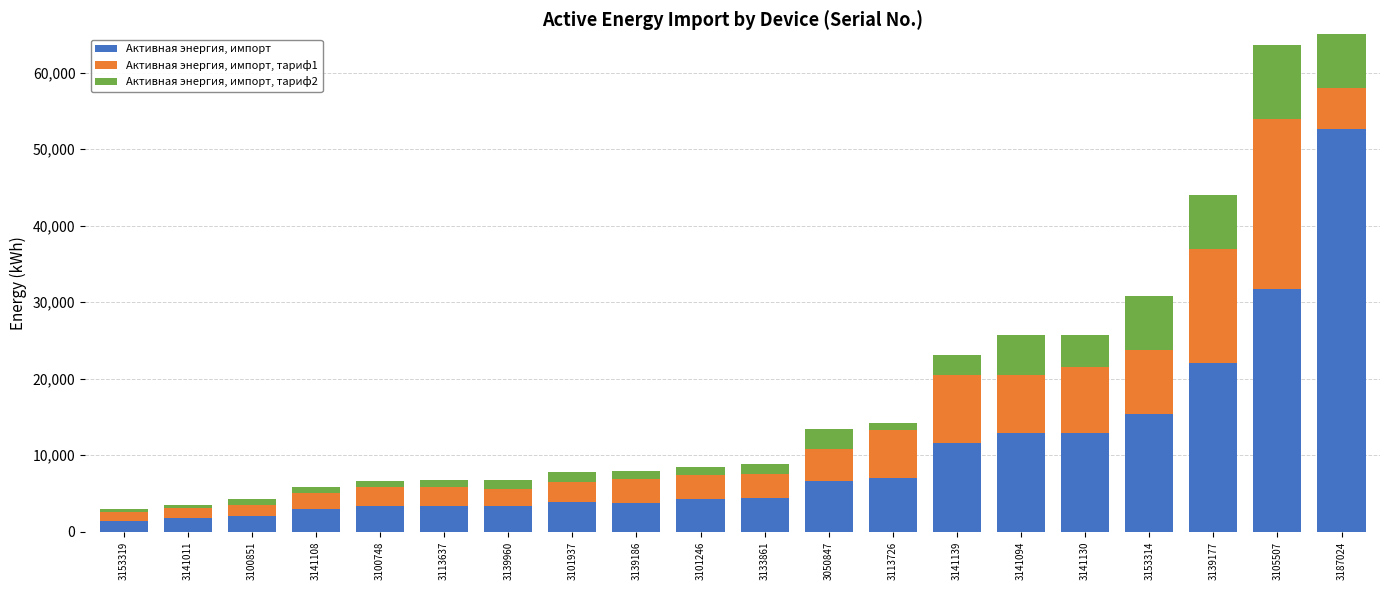

Which has a higher value, 3133861 or 3141139?

3141139